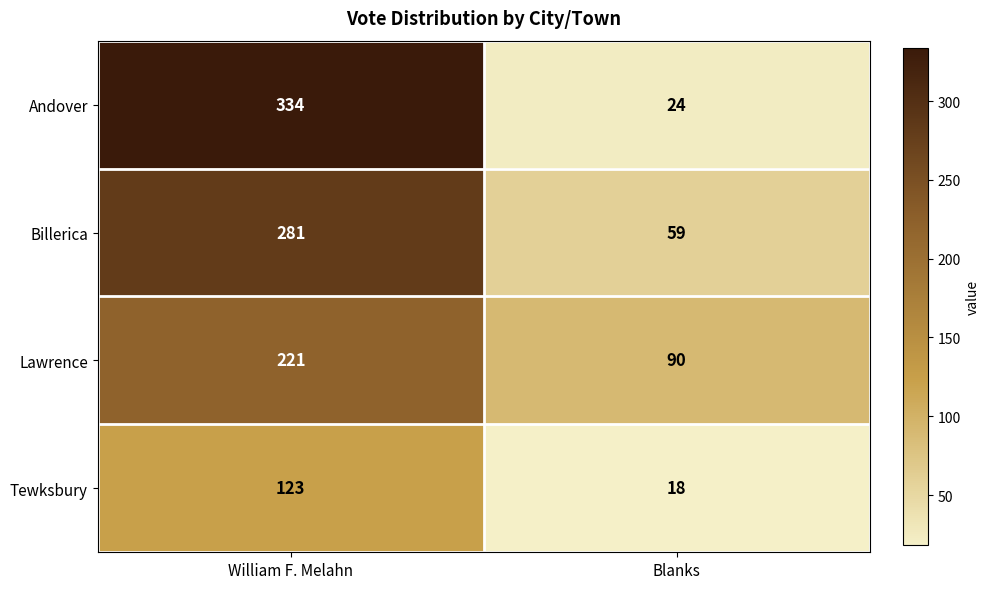

What is the total value across all series at William F. Melahn?

959